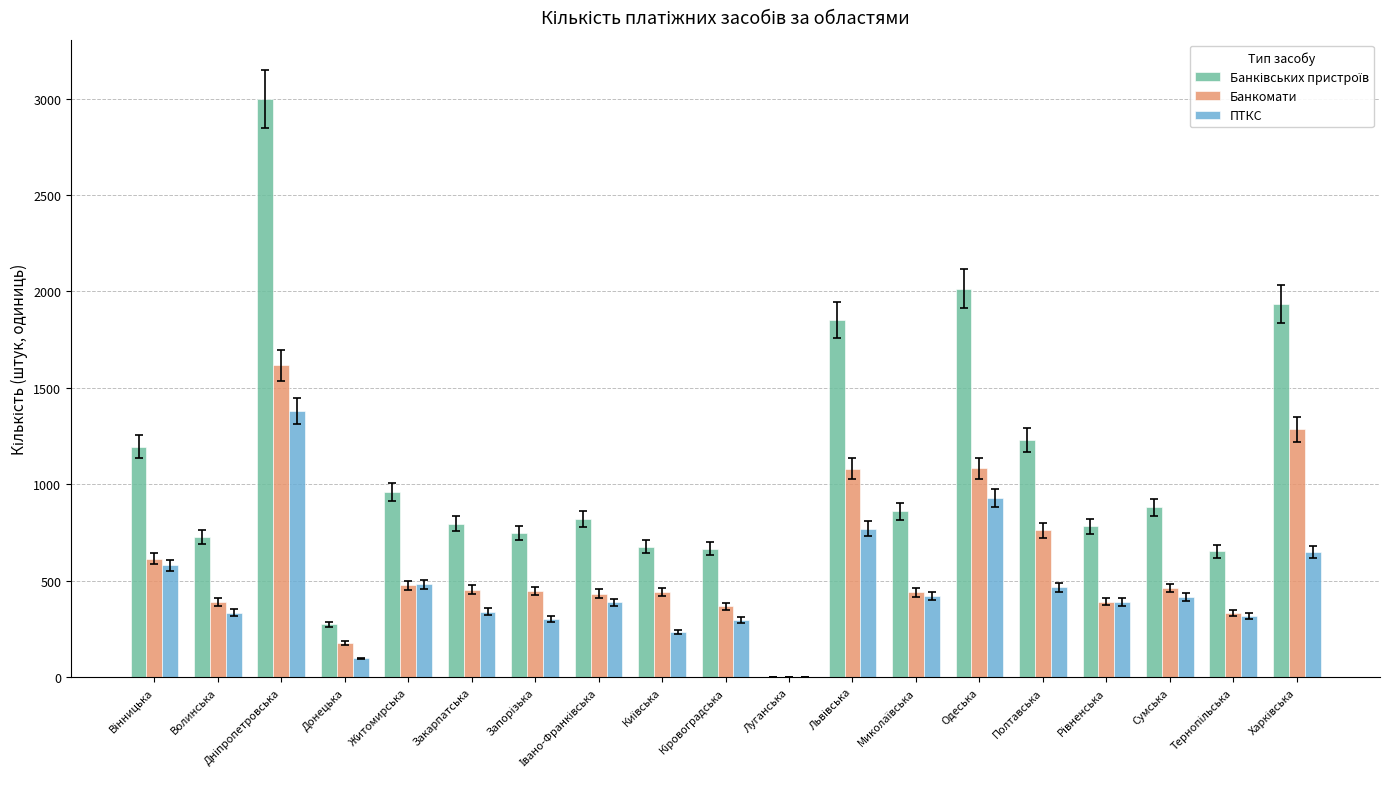

What is the sum of all Банкомати values?

11268